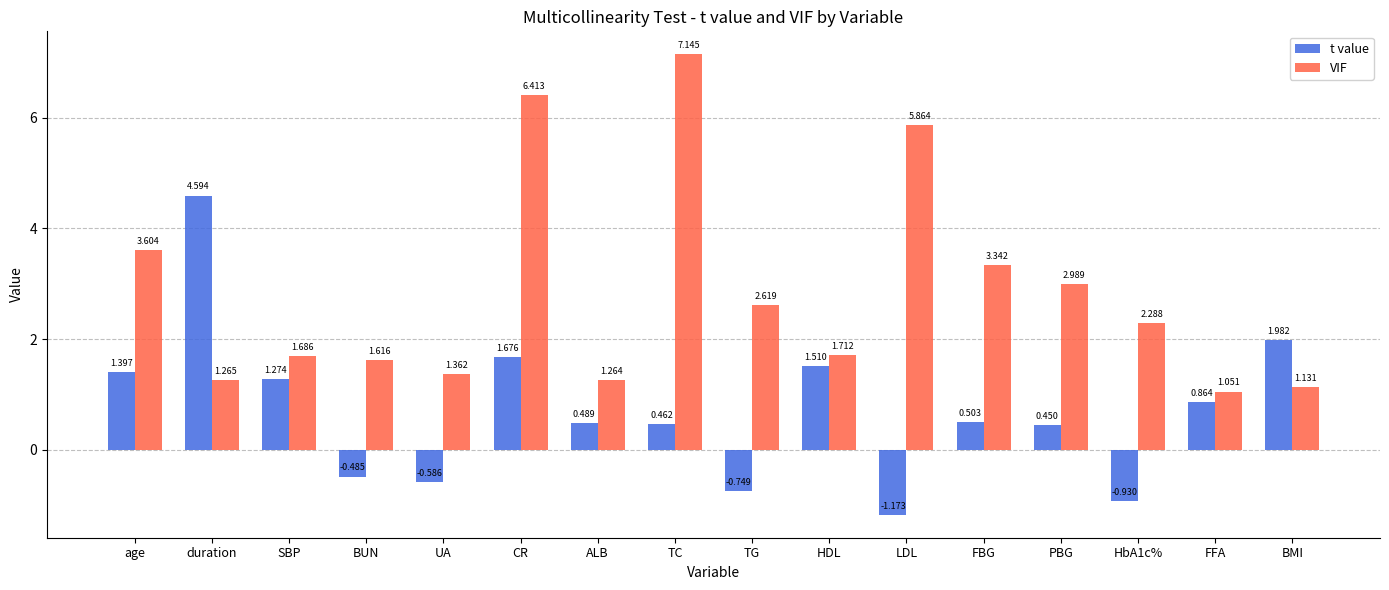

List the series in order of their peak value, lowest first.

t value, VIF